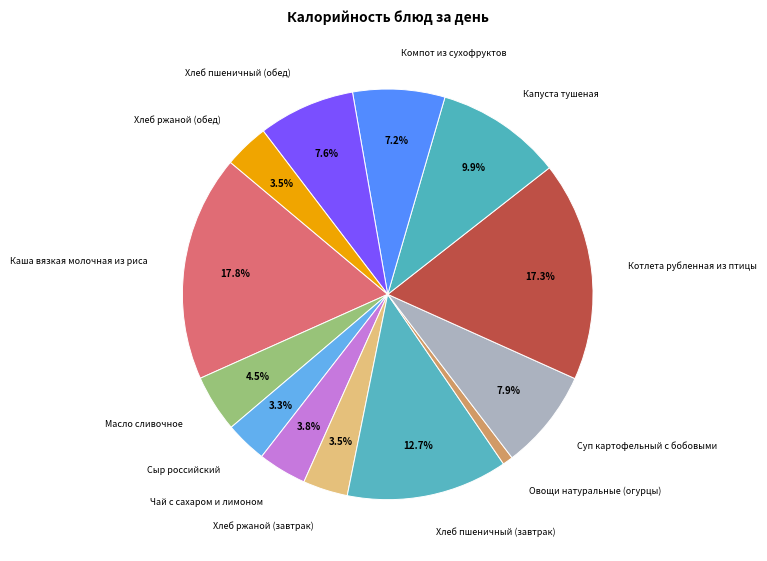

Count the number of slices in the pie.

13